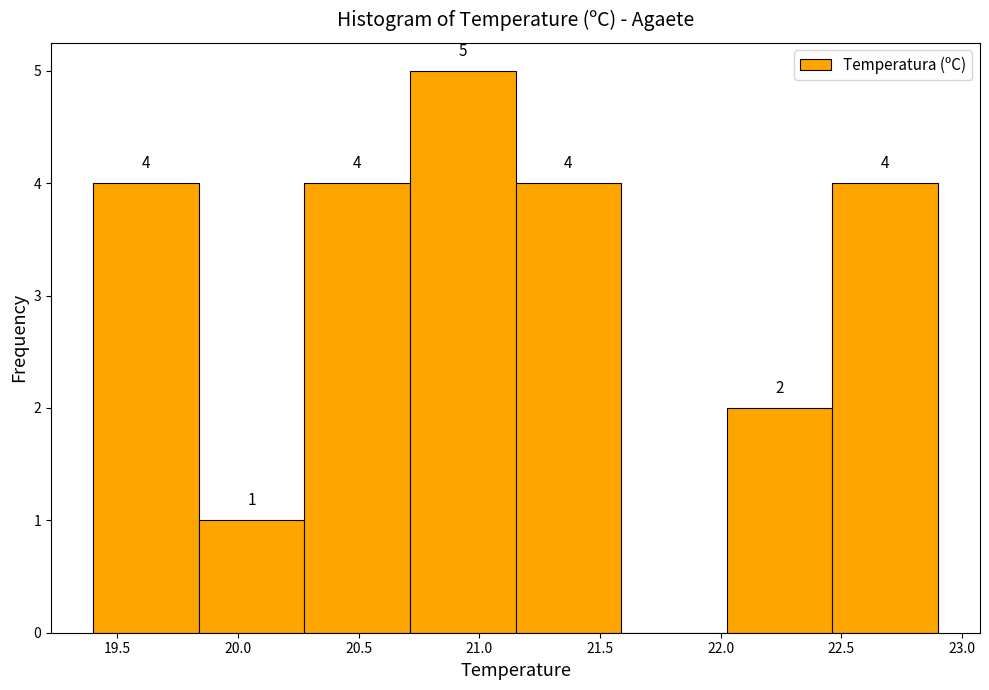

Which range on the x-axis has the tallest bar?

20.70 to 21.15